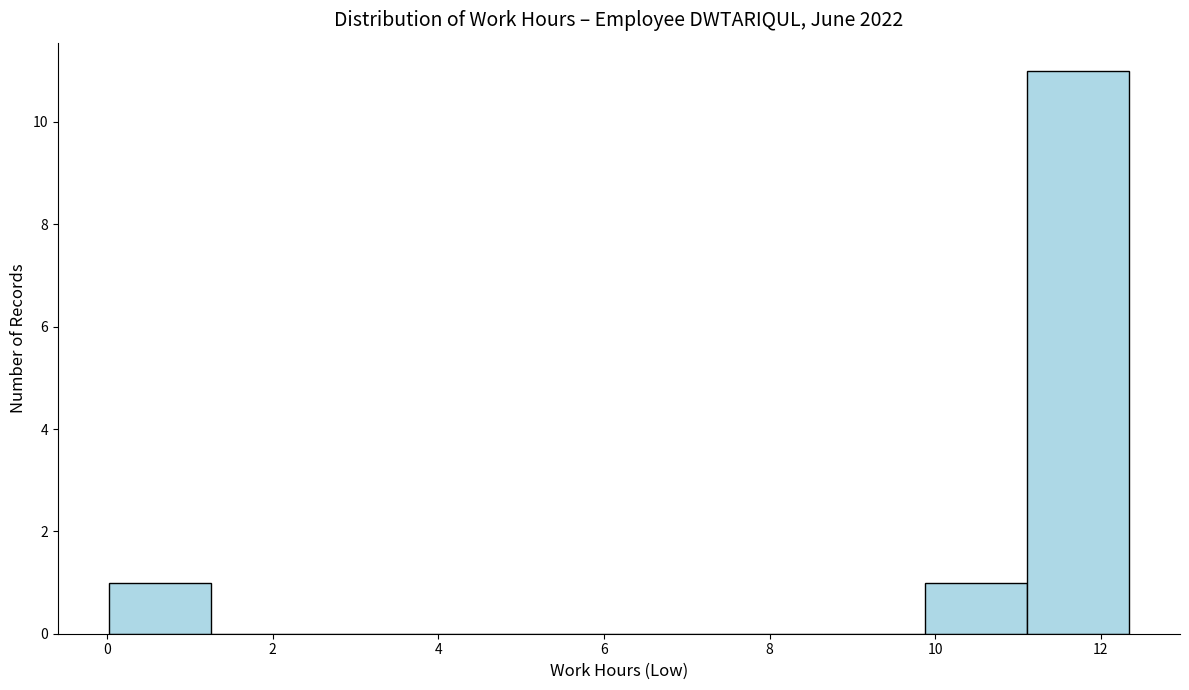

Reading left to right, list every bar in this chart as the range it spans on the x-axis followed by its height. Neither the bar edges nor the heights are printed on the chart, so give them approximately, as read against the axes.

0.0 to 1.2: 1
1.2 to 2.4: 0
2.4 to 3.8: 0
3.8 to 5.0: 0
5.0 to 6.2: 0
6.2 to 7.4: 0
7.4 to 8.6: 0
8.6 to 9.8: 0
9.8 to 11.2: 1
11.2 to 12.4: 11